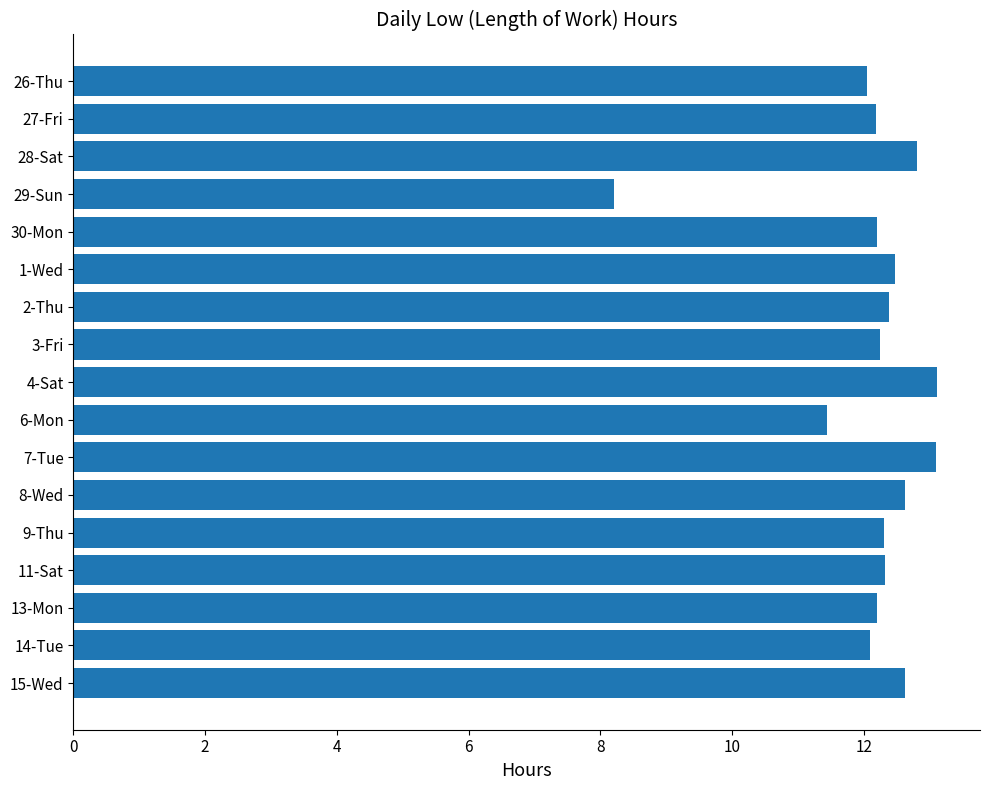

Is it true that the value at 11-Sat is 7.4?

False